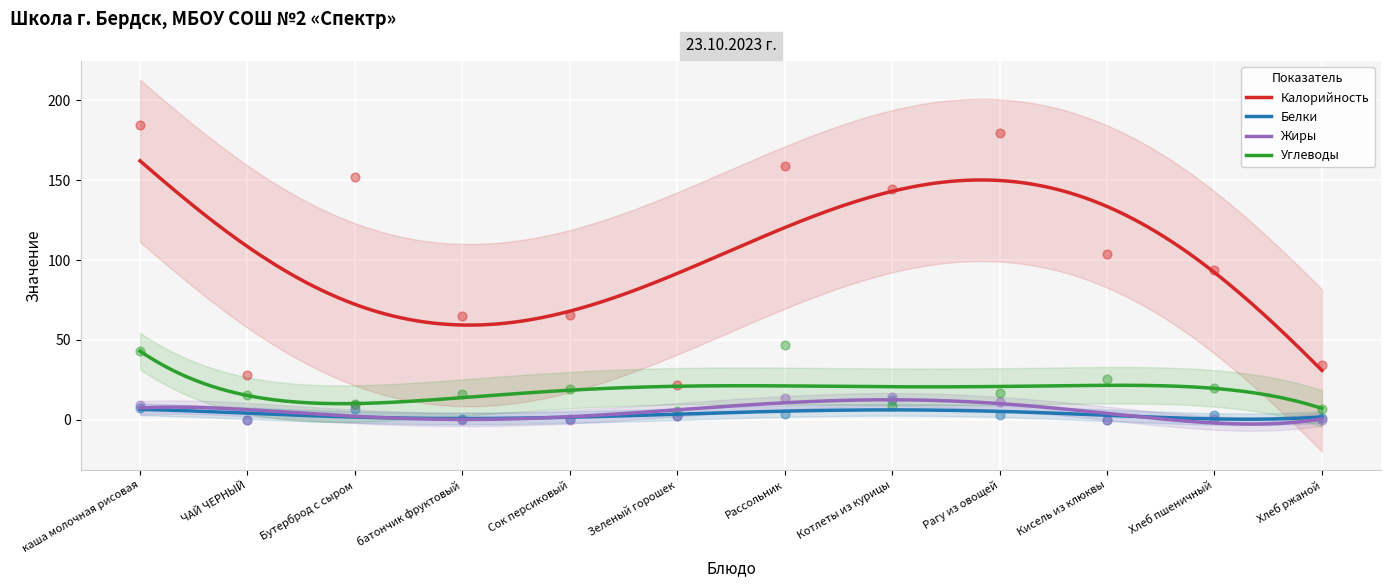

What is the total value across all series at Сок персиковый?

85.0